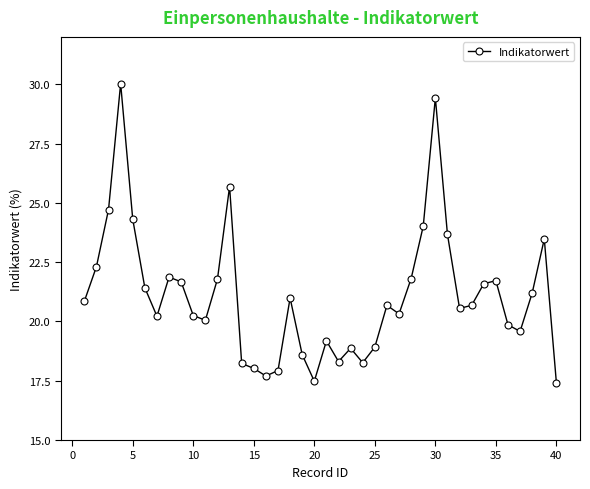

Does the chart have visible grid lines?

No